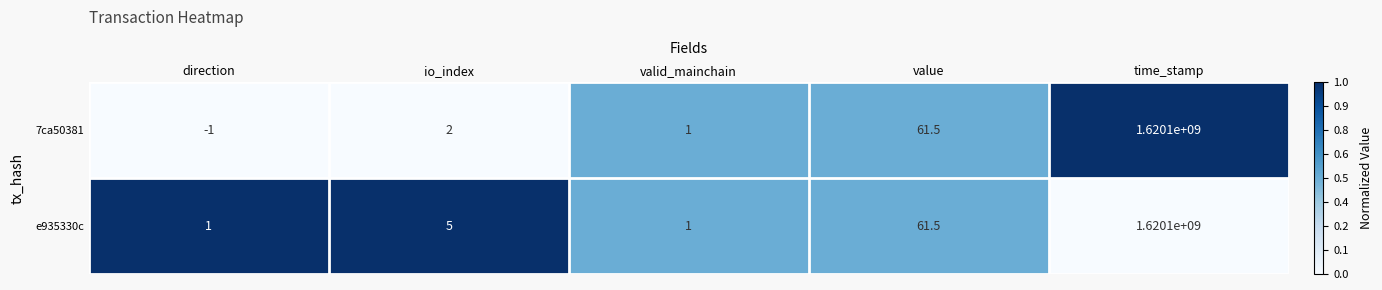

What value does the 7ca50381 series have at io_index?

2.0